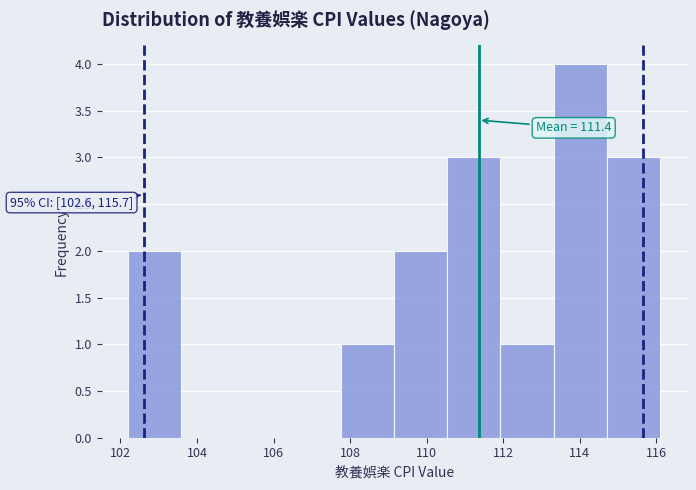

Over which range of the x-axis is the bar tallest?

113.4 to 114.8